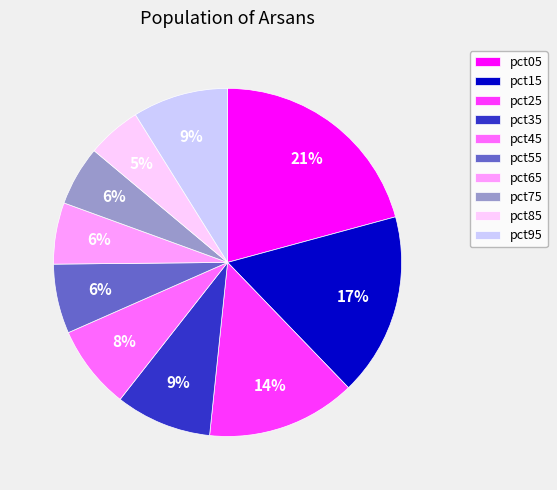

Is the sum of pct25 and pct95 greater than half?

No